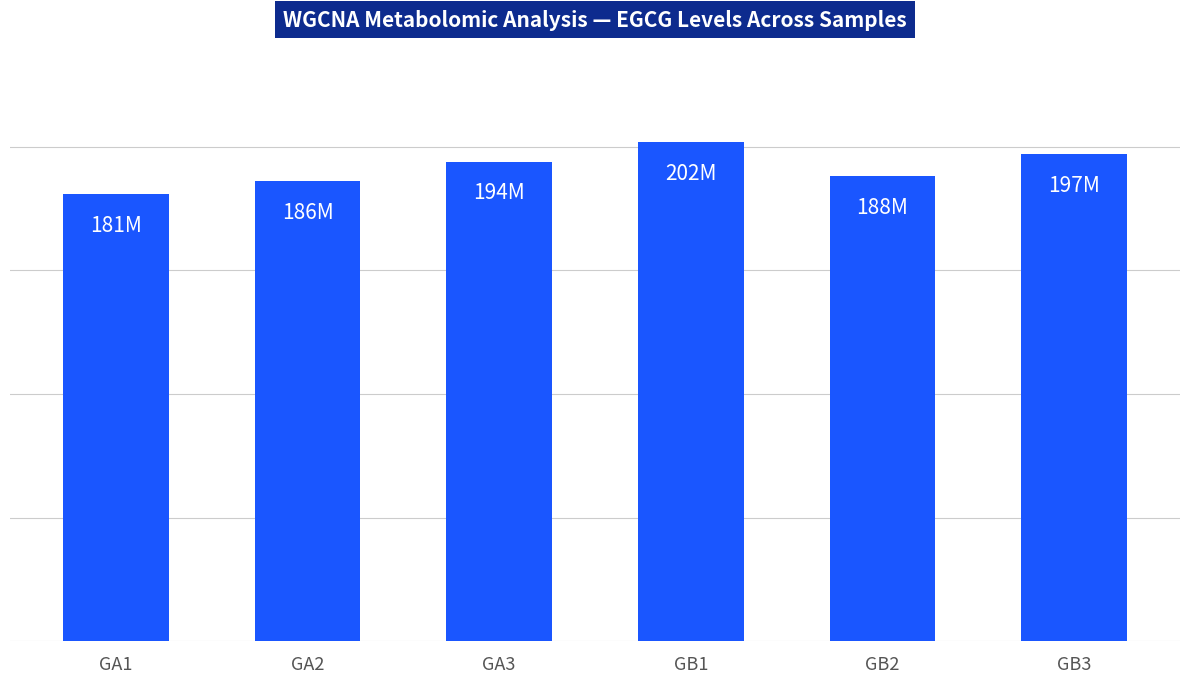

List the labels in order of value, smallest first.

GA1, GA2, GB2, GA3, GB3, GB1